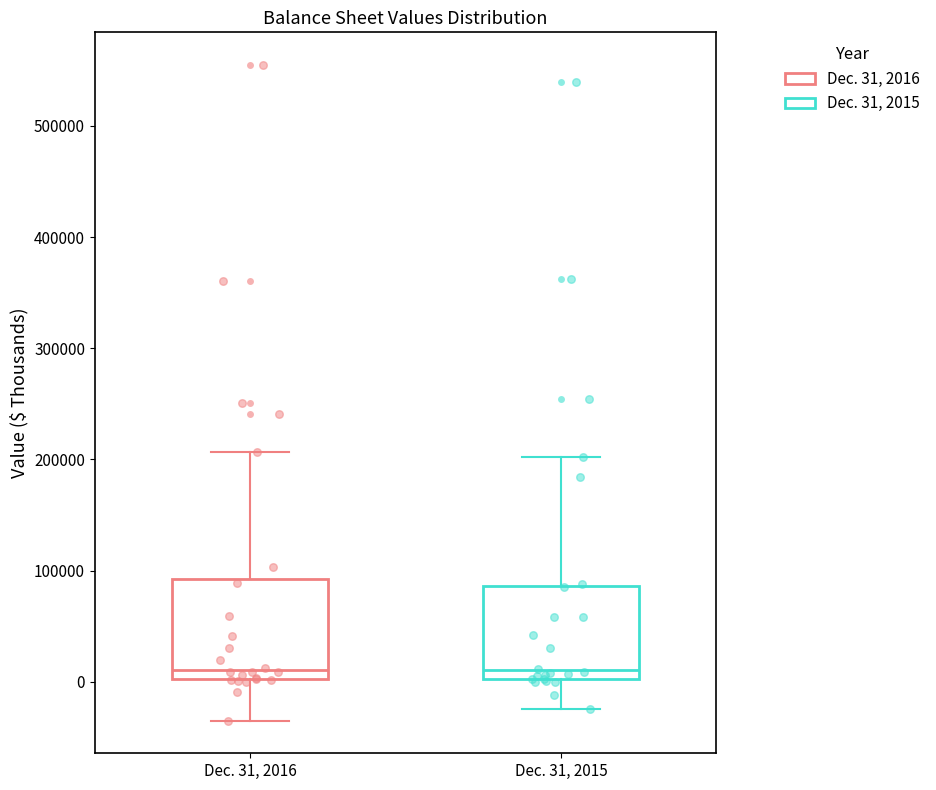

Reading left to right, transcribe this box plot: for each box, give where its median line is, the range the box spans, and where its two whiskers end, as read against the y-axis. The values are not printed on the chart, so give them approximately, as read against the axis.

Dec. 31, 2016: median 10000, box 0 to 90000, whiskers -30000 to 210000
Dec. 31, 2015: median 10000, box 0 to 90000, whiskers -20000 to 200000